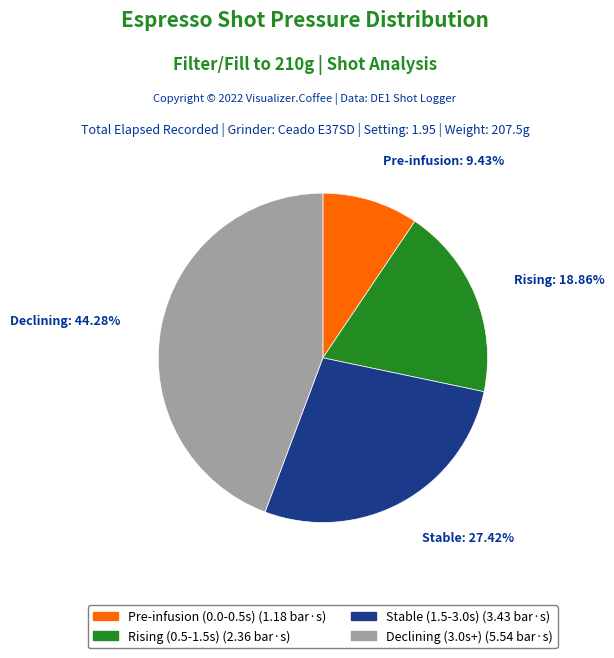

Is there a majority slice in this chart?

No